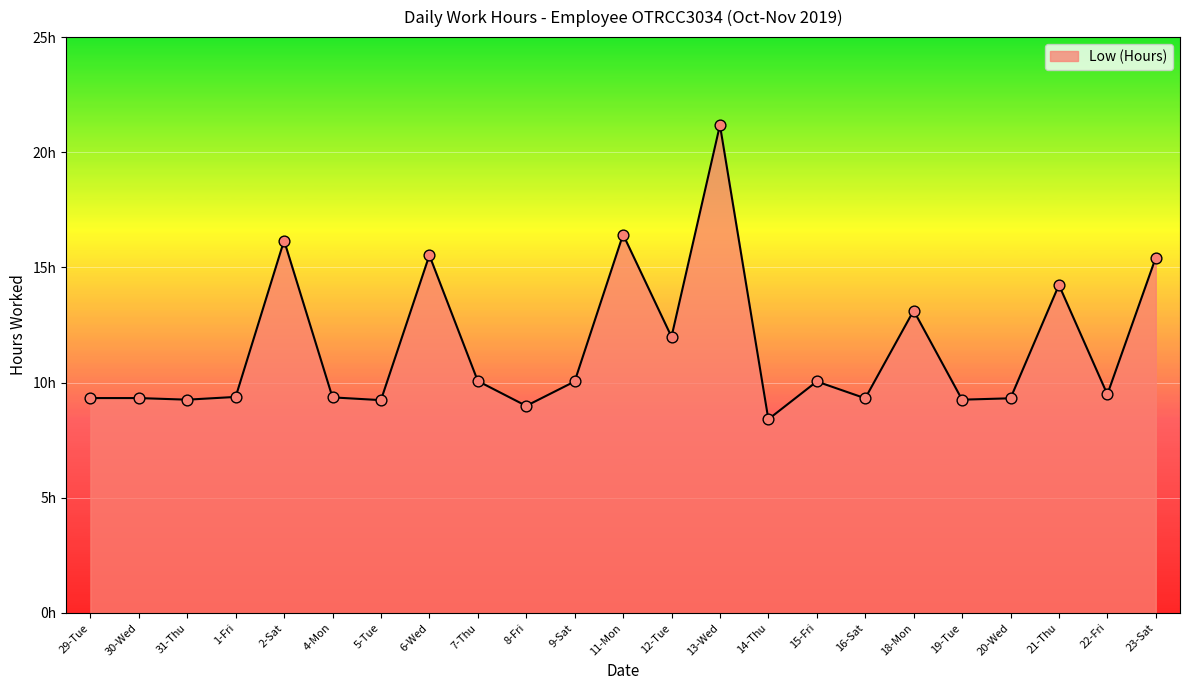

Which has a higher value, 7-Thu or 15-Fri?

7-Thu